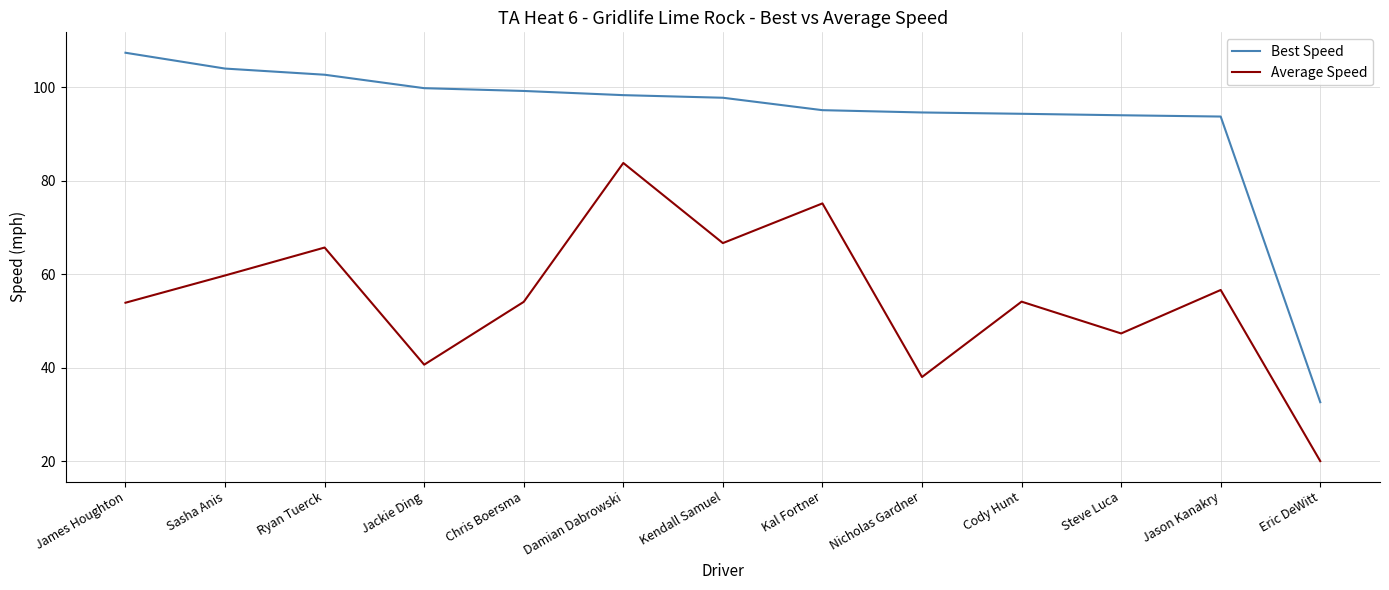

True or false: Best Speed and Average Speed intersect in this chart.

False